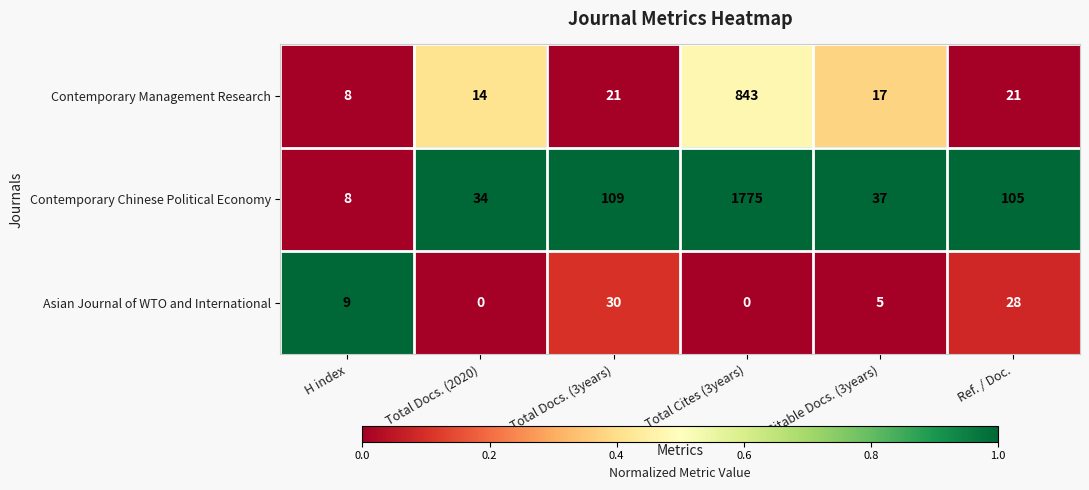

Reading right to left, list all the values displayed in this chart.

Contemporary Management Research: 21	17	843	21	14	8
Contemporary Chinese Political Economy: 105	37	1775	109	34	8
Asian Journal of WTO and International: 28	5	0	30	0	9